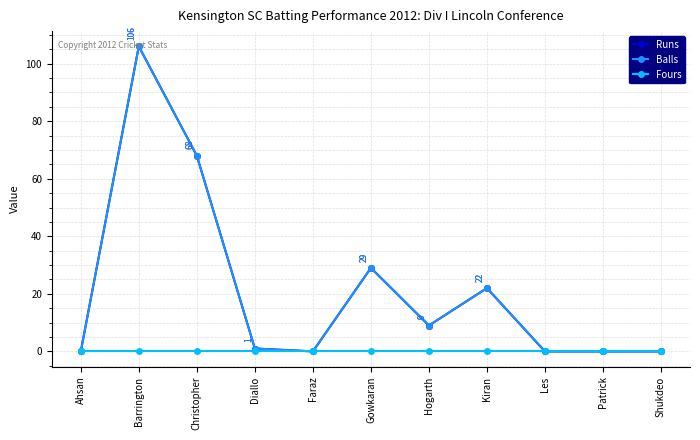

Does the chart have visible grid lines?

Yes